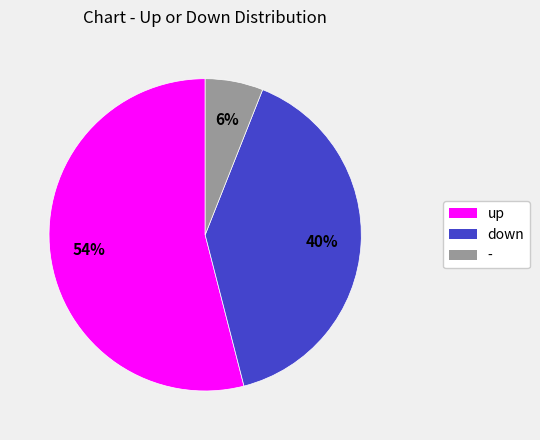

Rank the categories by value from highest to lowest.

up, down, -